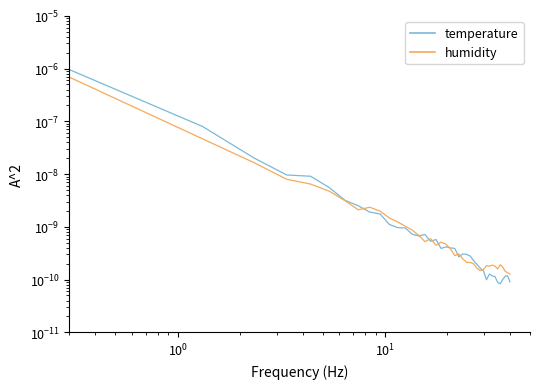

Does the chart display data point markers on the line(s)?

No